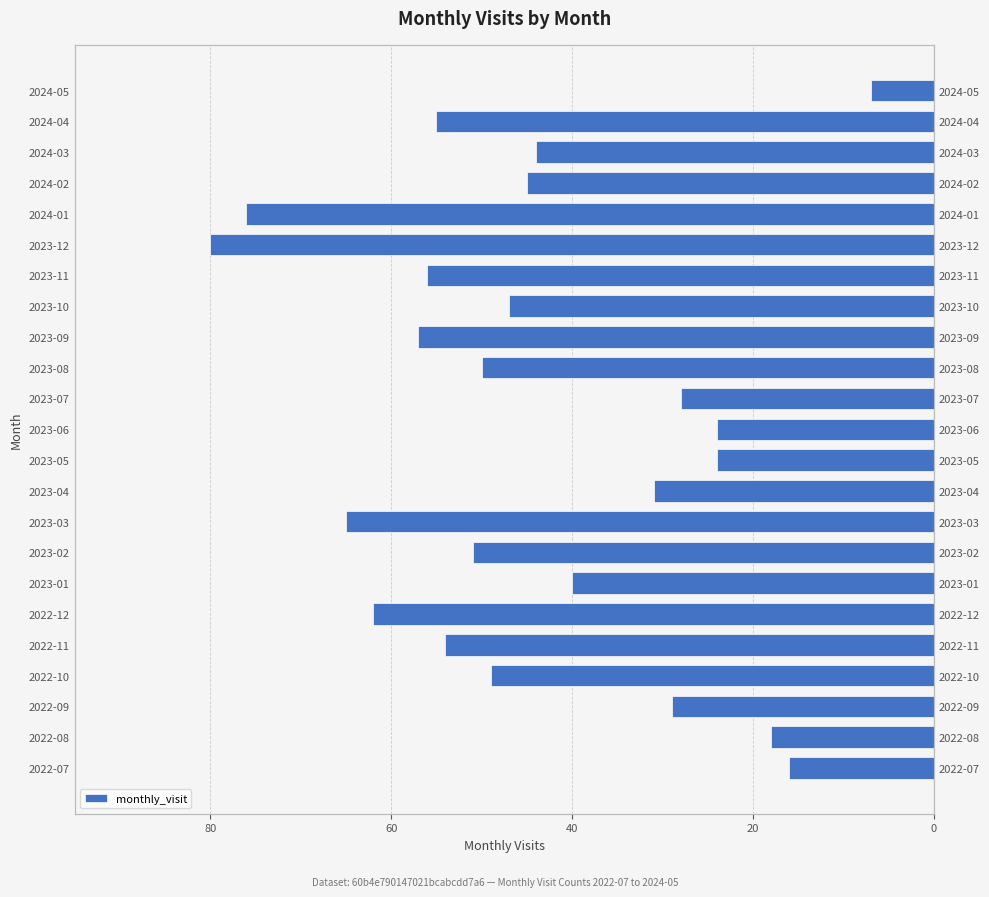

True or false: the data shows -20 at 2024-02.

False